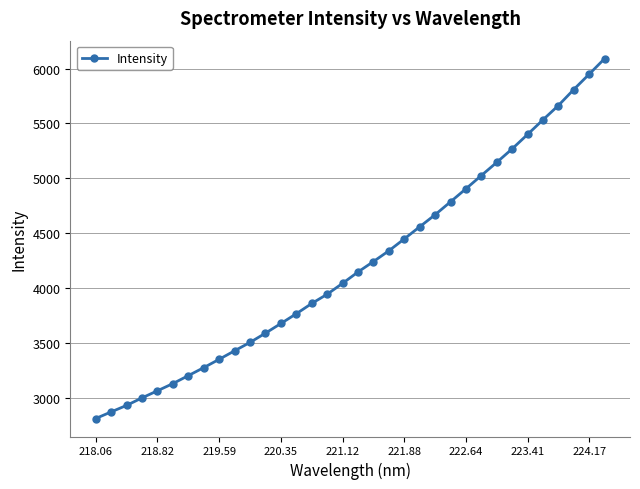

What is the maximum value shown in the chart?

6089.9